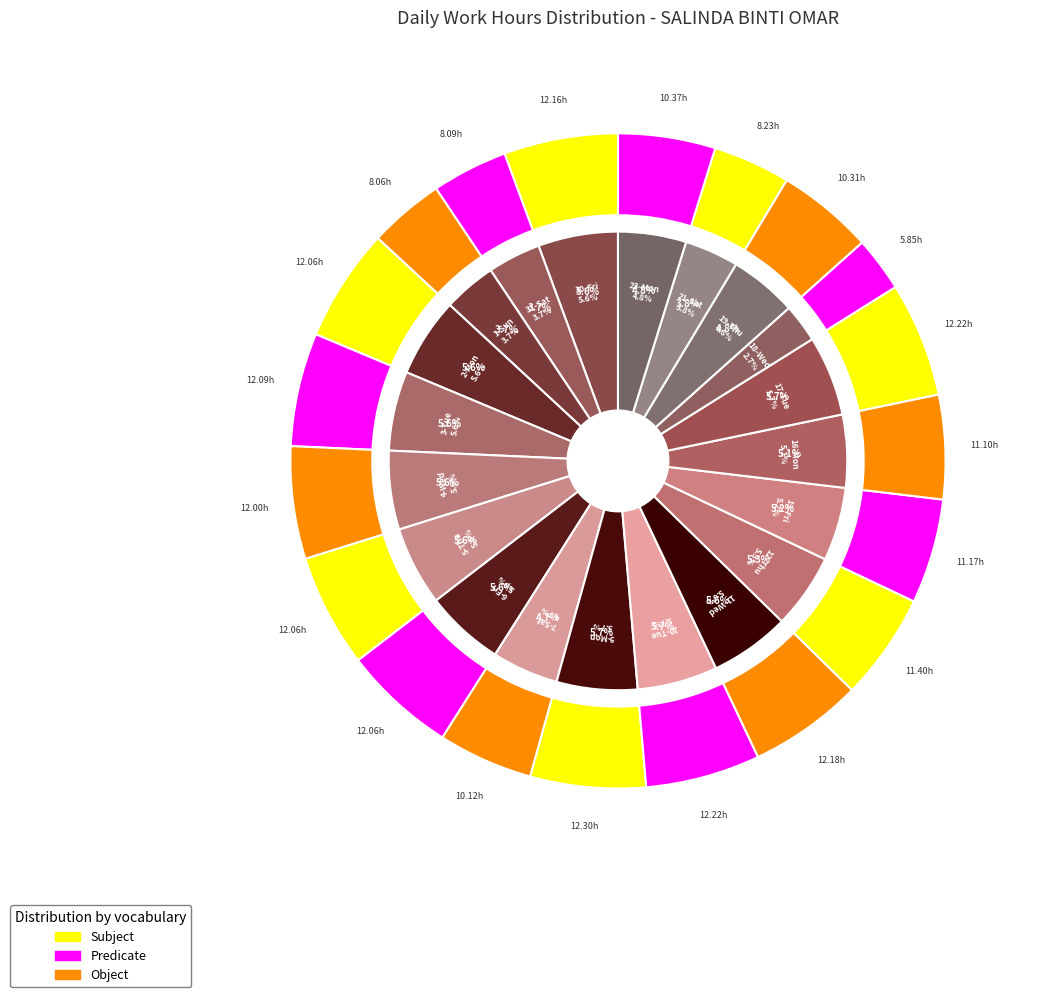

How many slices are in this pie chart?

20